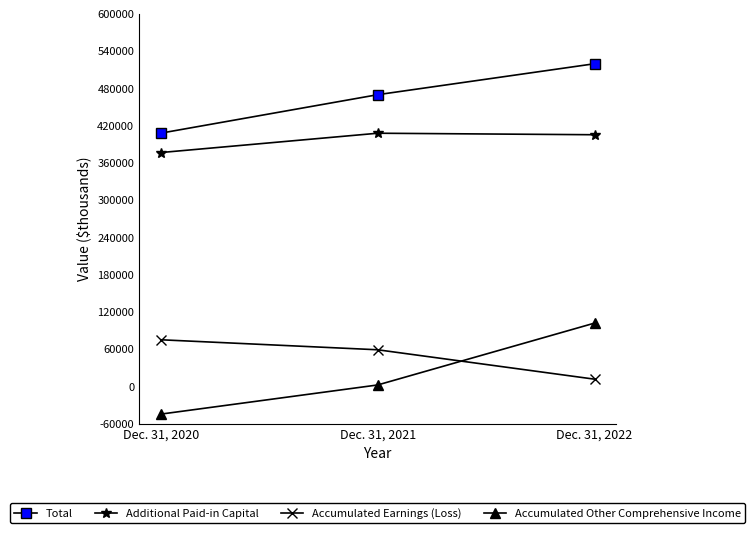

What is the sum of all Additional Paid-in Capital values?

1189889